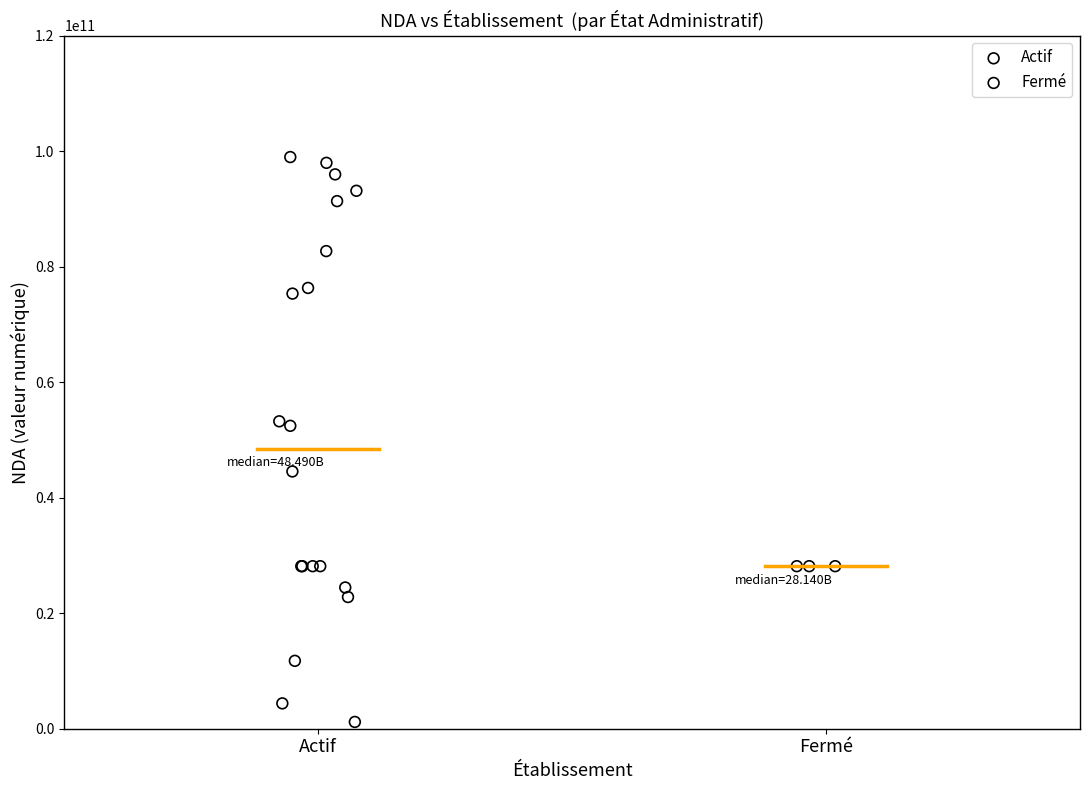

Which series contains the highest Y value?

Actif